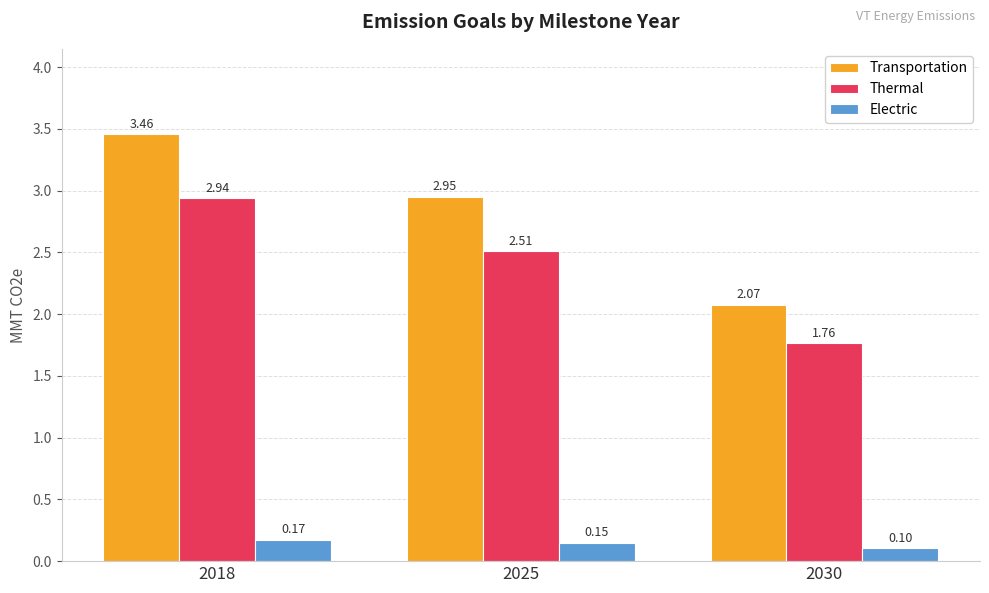

What is the spread (max minus min) of values at 2030?

2.0